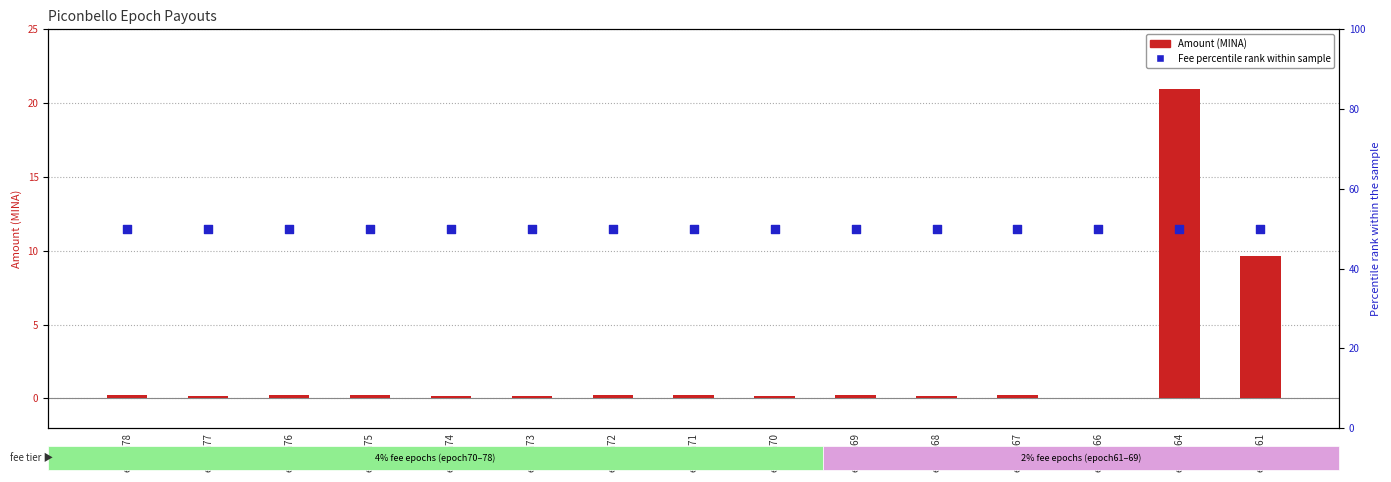

At how many categories does at least one series exceed 13?

15